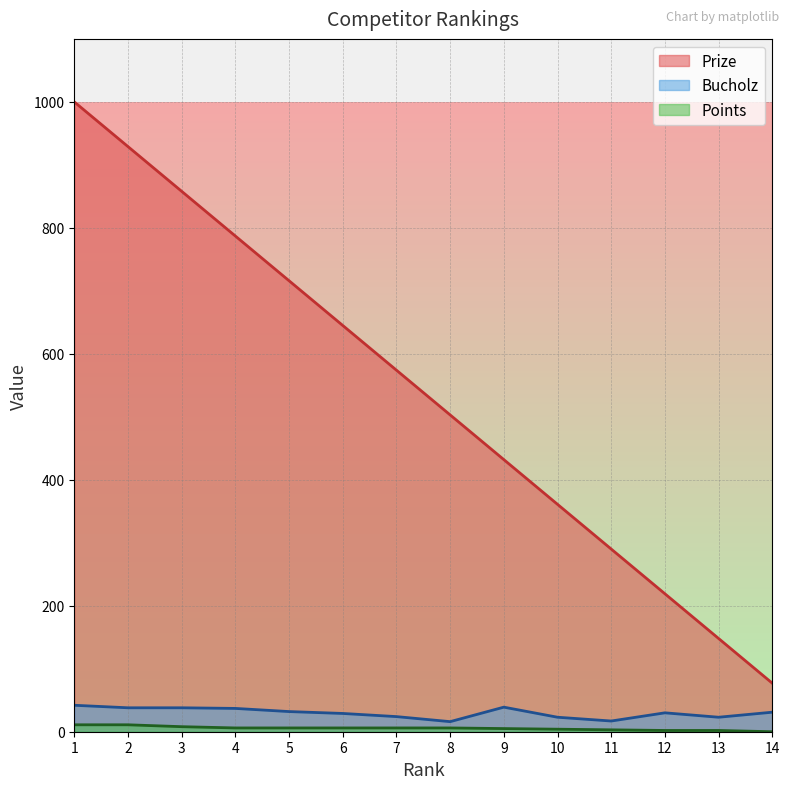

True or false: Prize and Points intersect in this chart.

False